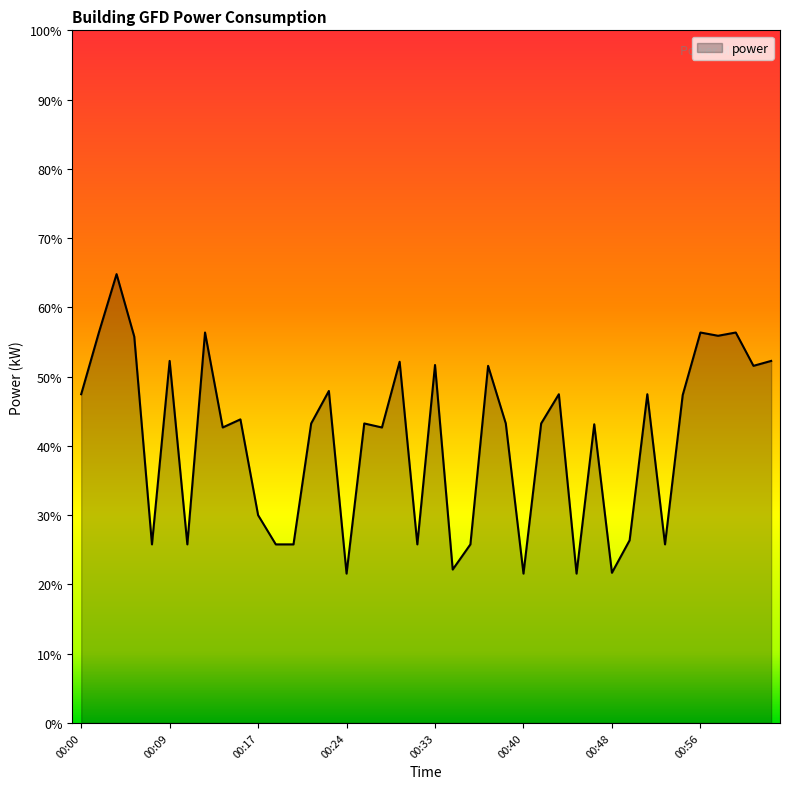

What is the greatest value displayed?

64.8